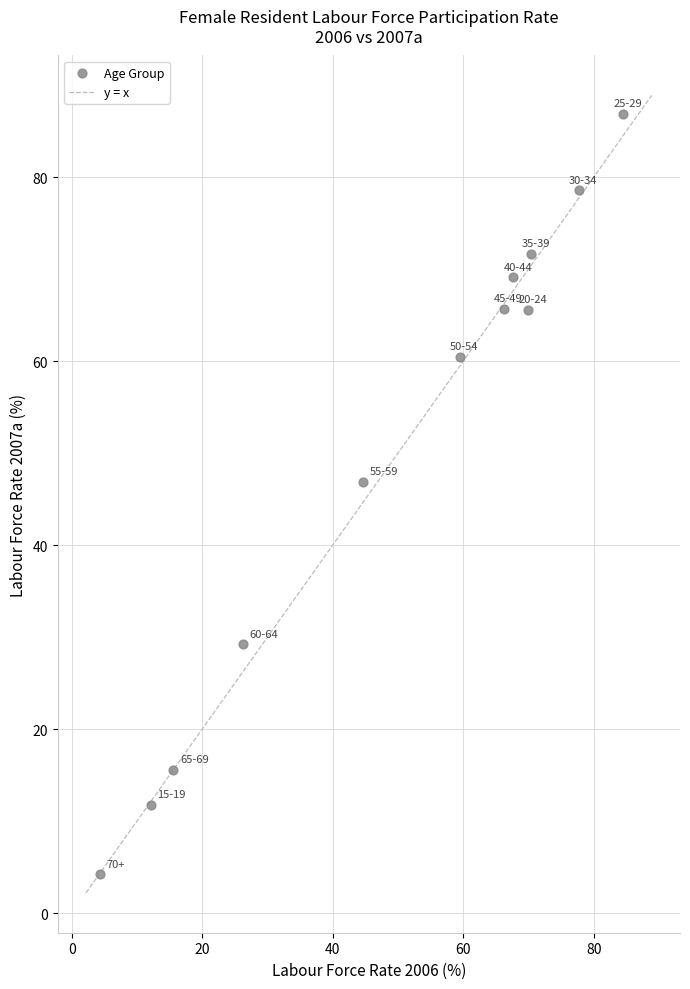

What Y value in the scatter plot is closest to 45?

46.9